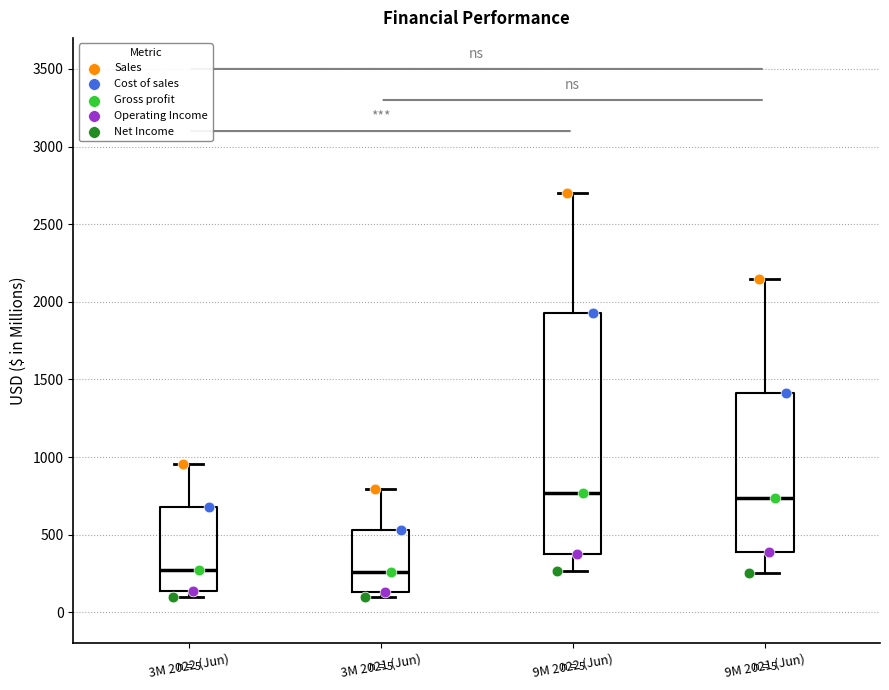

Comparing the boxes themselves (not the whiskers), which one is the tallest?

9M 2022 (Jun)